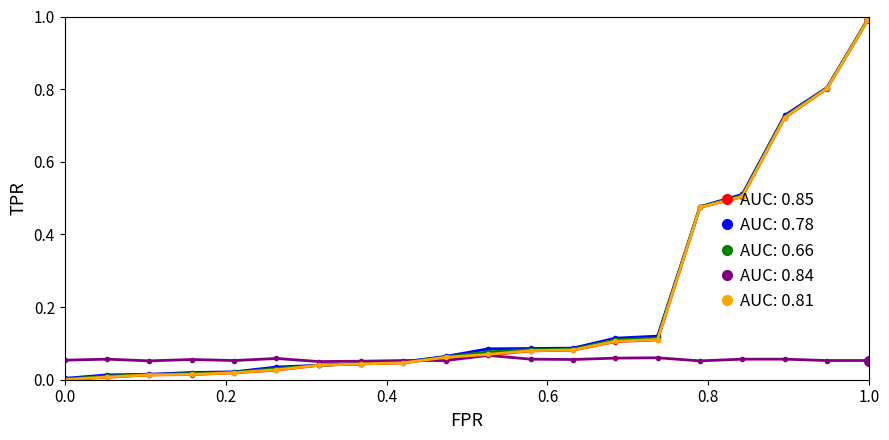

The Page Range series shows 0.0 at 15. True or false?

False